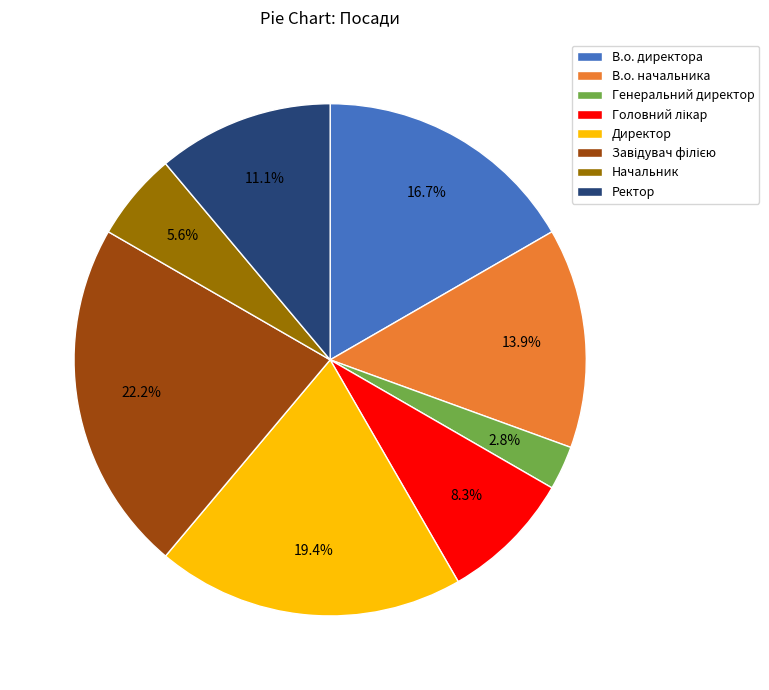

To the nearest percent, what is the difference between the largest and smallest slice percentages?

19%